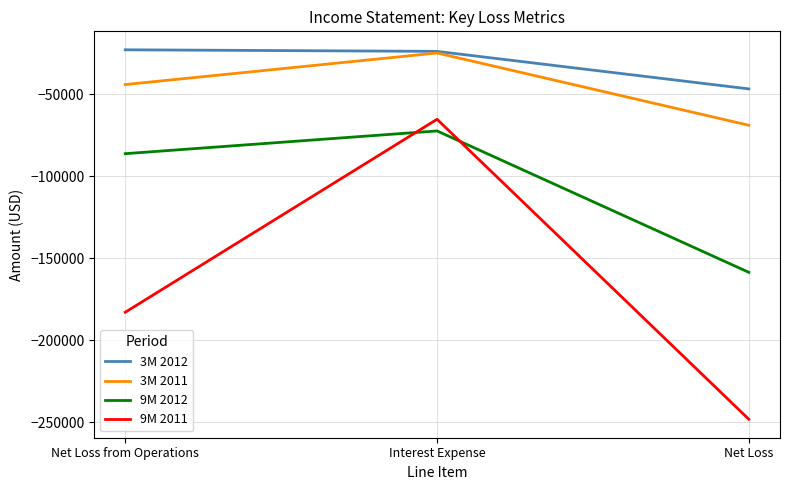

What are all the series names shown in the legend?

3M 2012, 3M 2011, 9M 2012, 9M 2011